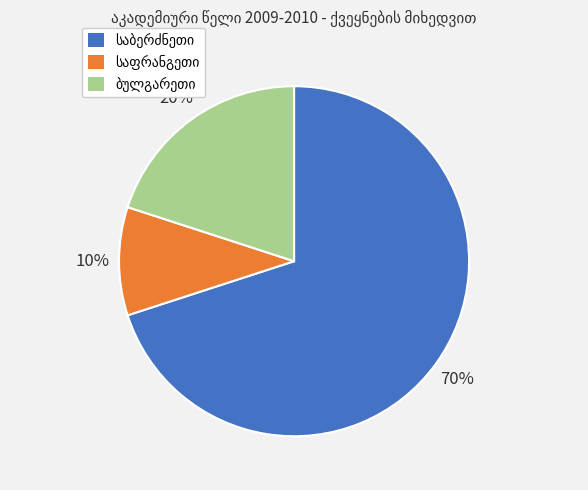

To the nearest percent, what is the difference between the largest and smallest slice percentages?

60%